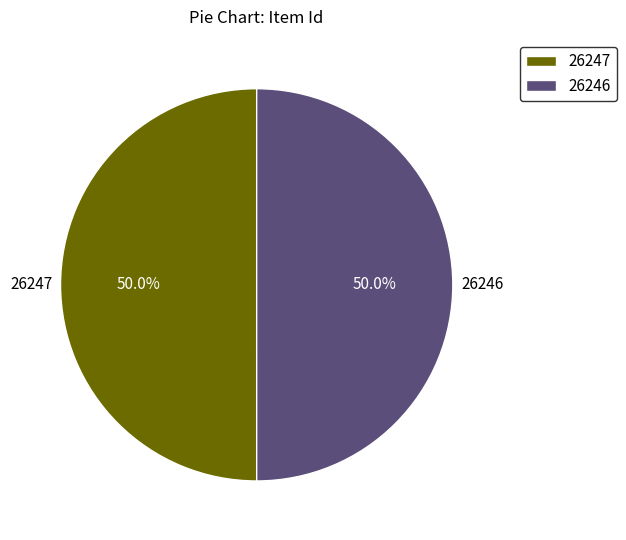

How many slices are in this pie chart?

2